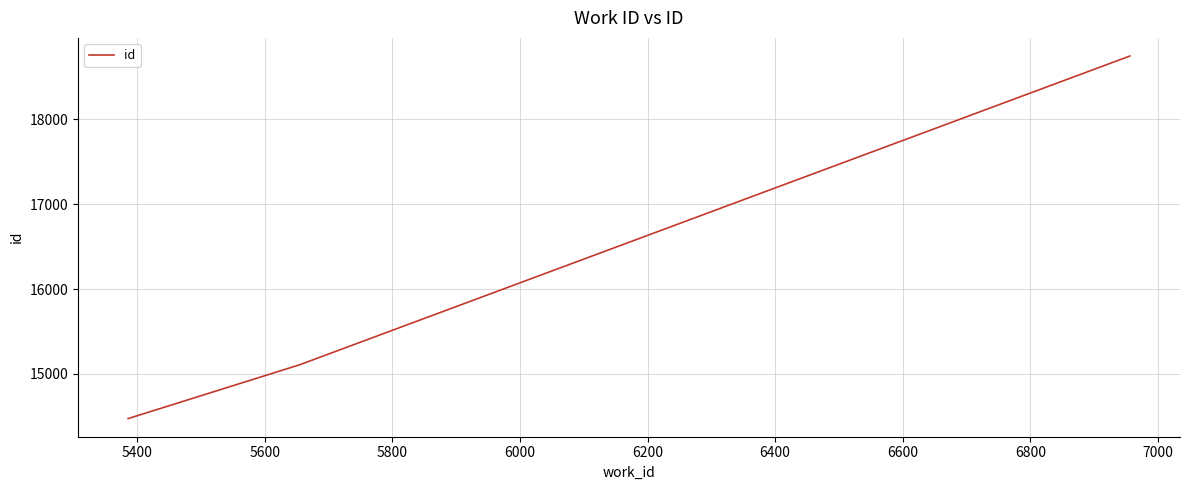

Count the number of categories in the chart.

3